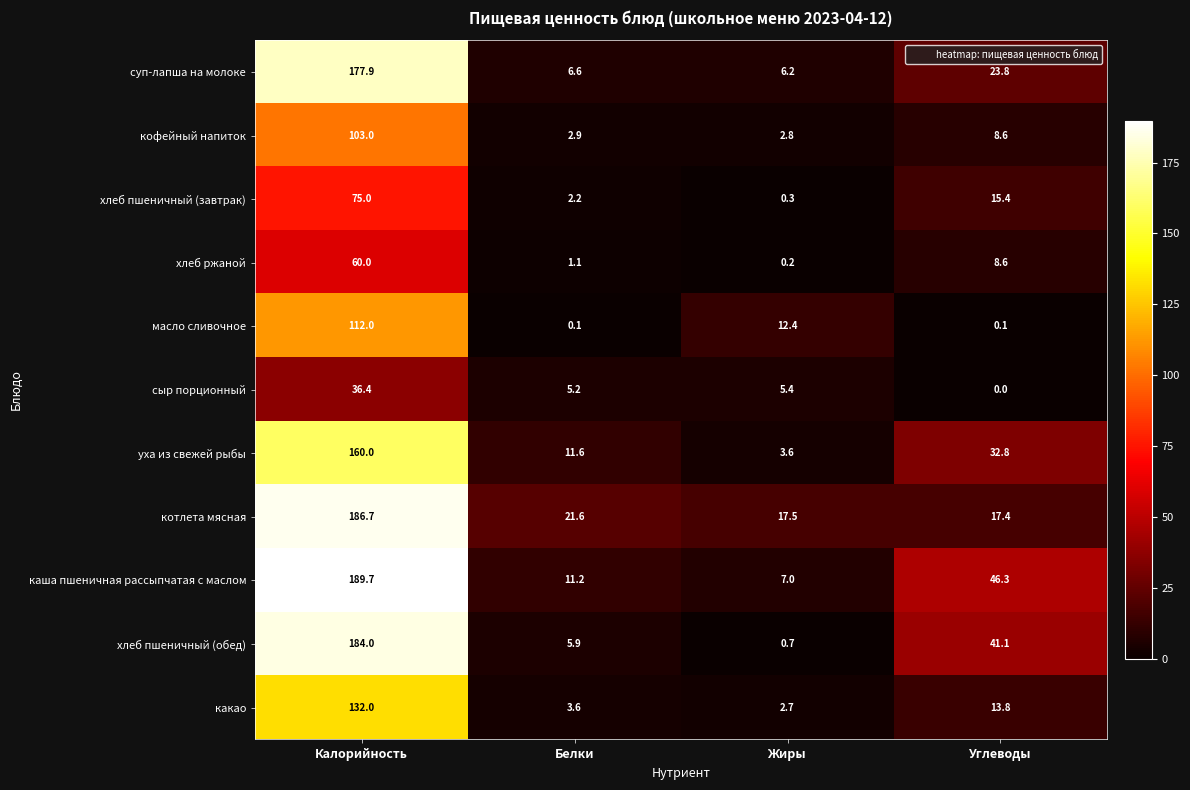

The кофейный напиток series shows 46.2 at Калорийность. True or false?

False